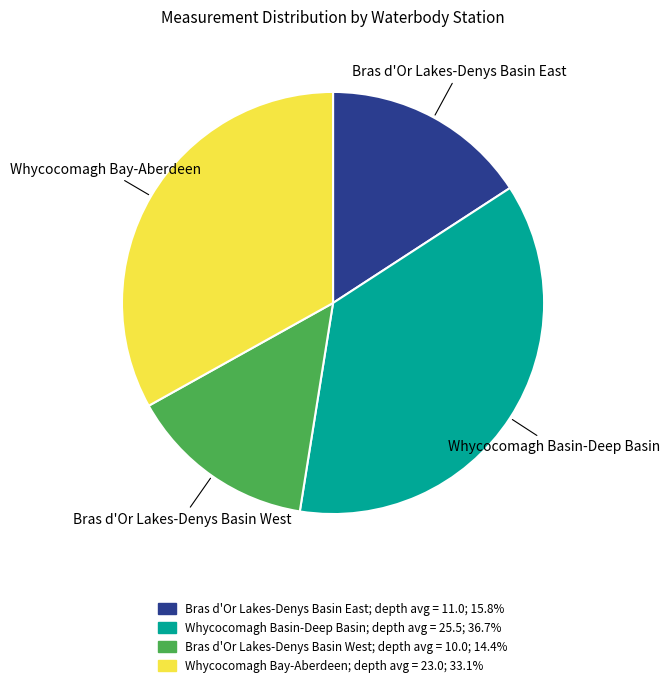

Is there any slice that represents more than half of the pie?

No